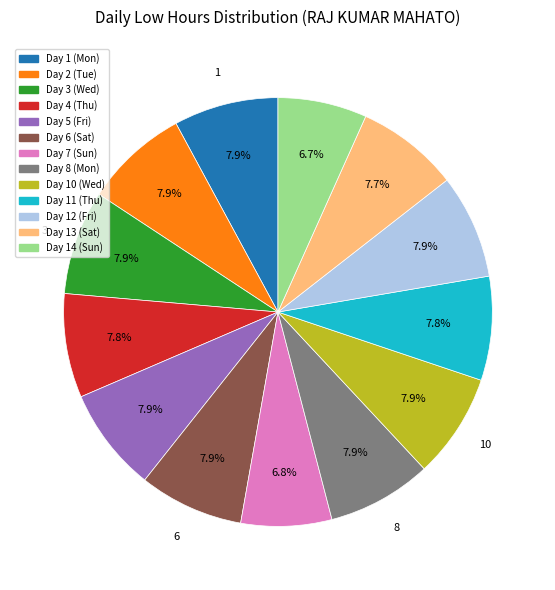

How many segments does this pie chart have?

13